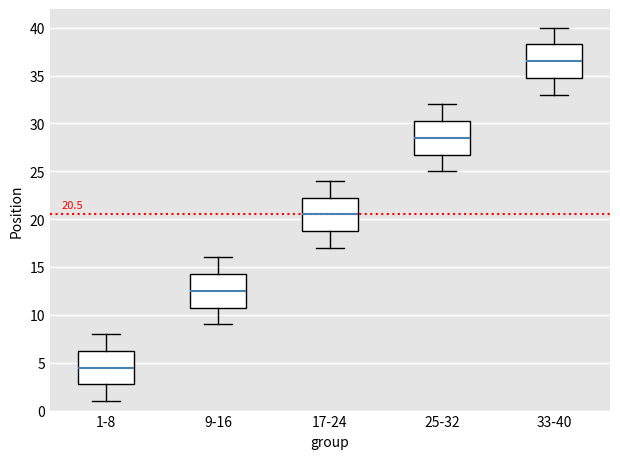

Which box's median line is the lowest?

1-8